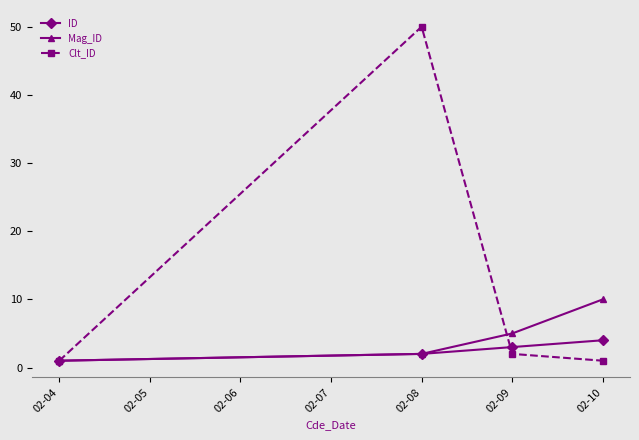

True or false: ID has more than 1 points higher than both neighbors.

False